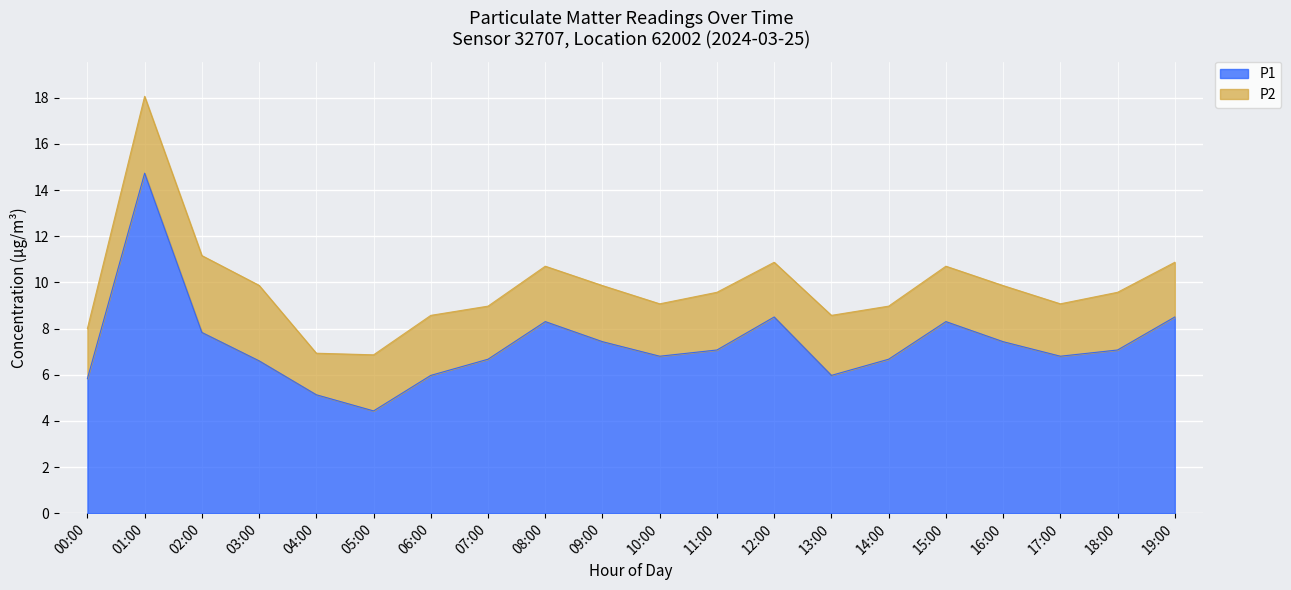

List the labels in order of value, smallest first.

05:00, 04:00, 00:00, 06:00, 13:00, 03:00, 07:00, 14:00, 10:00, 17:00, 11:00, 18:00, 09:00, 16:00, 02:00, 08:00, 15:00, 12:00, 19:00, 01:00